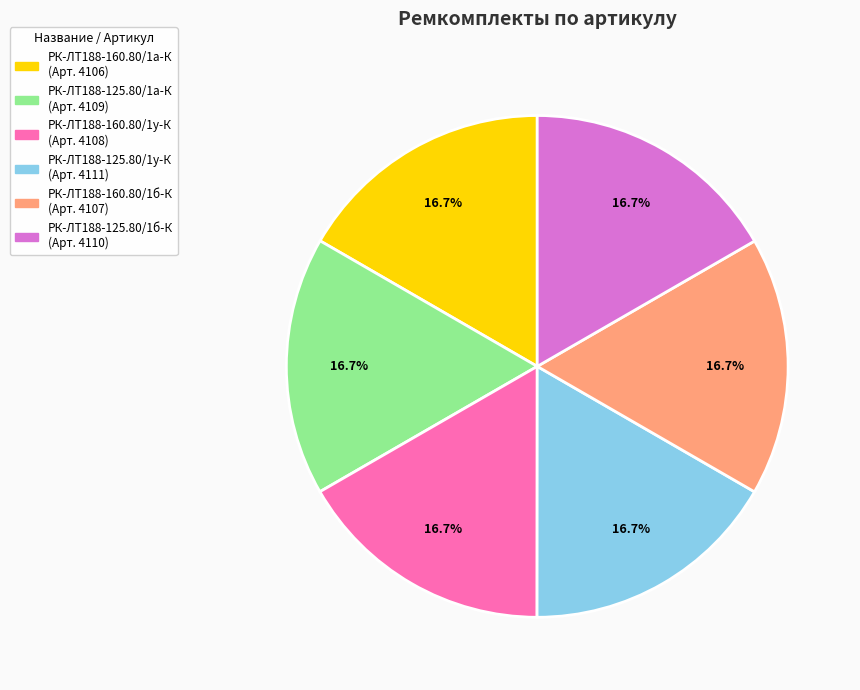

Is there any slice that represents more than half of the pie?

No